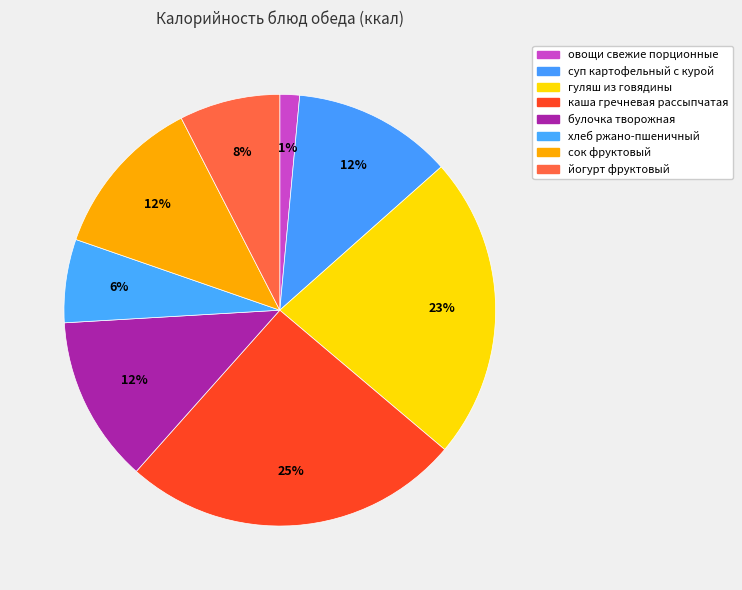

To the nearest percent, what is the average slice percentage?

12%